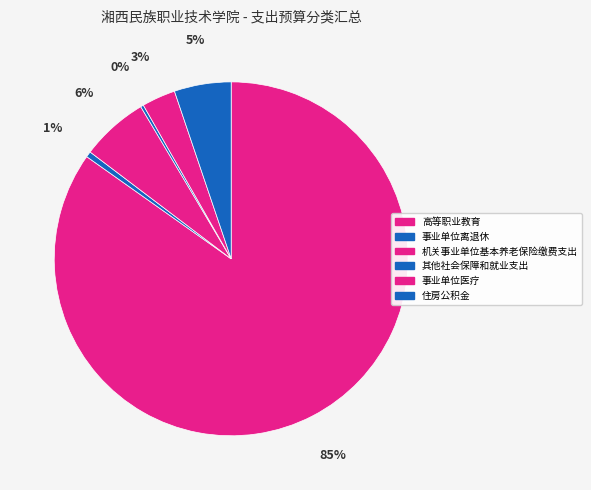

Approximately how many times larger is the value at 事业单位医疗 compared to 机关事业单位基本养老保险缴费支出?

0.5